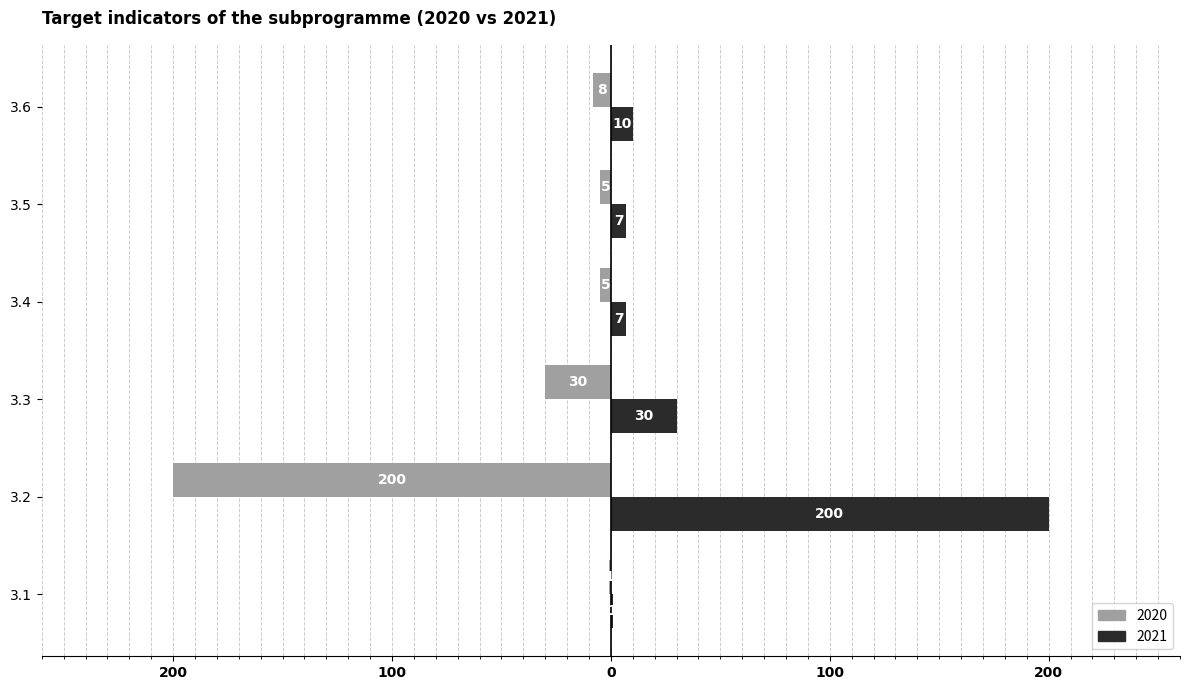

What is the difference between the maximum and minimum values in the 2021 series?

199